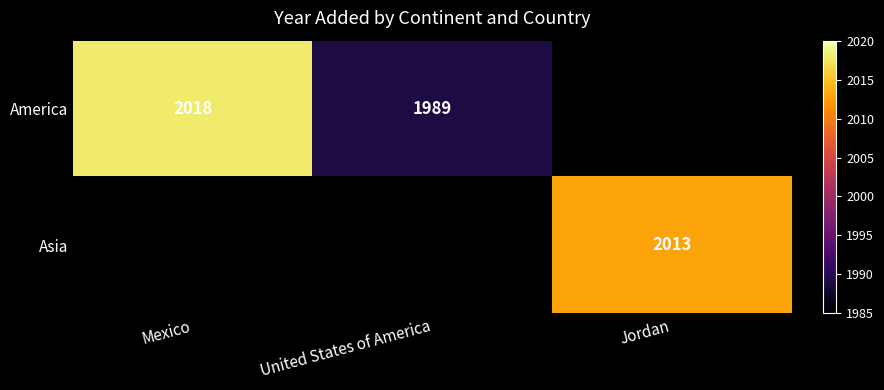

The America series shows 2018 at Mexico. True or false?

True